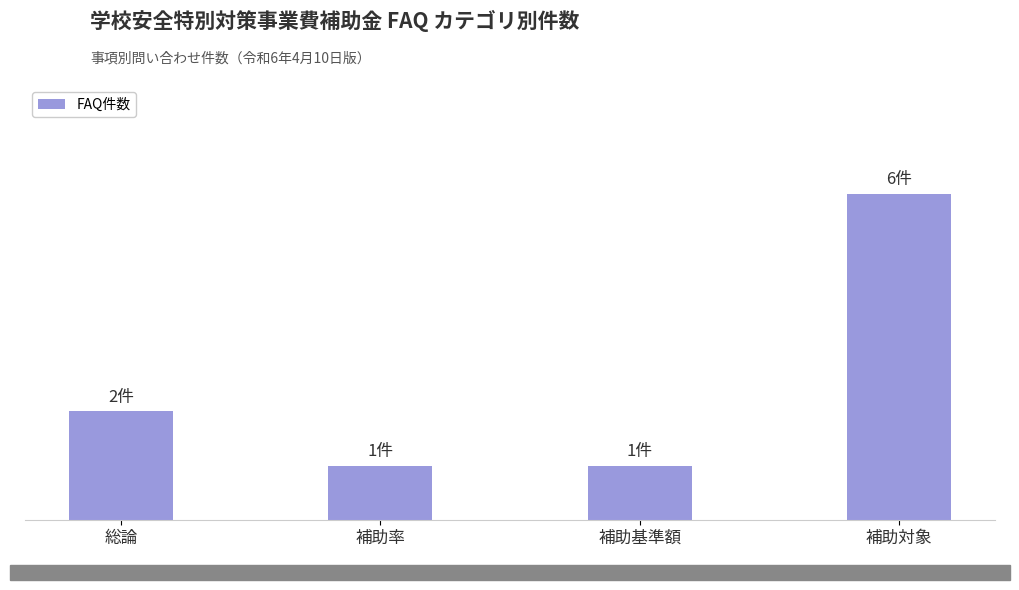

The value at 補助対象 is 6. True or false?

True